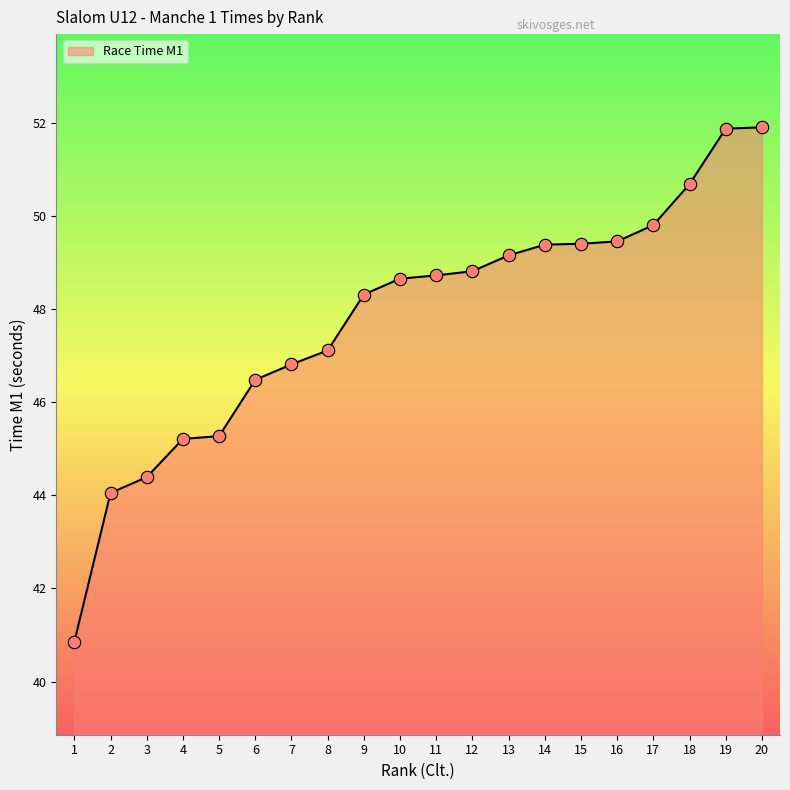

Between 3 and 5, which is larger?

5